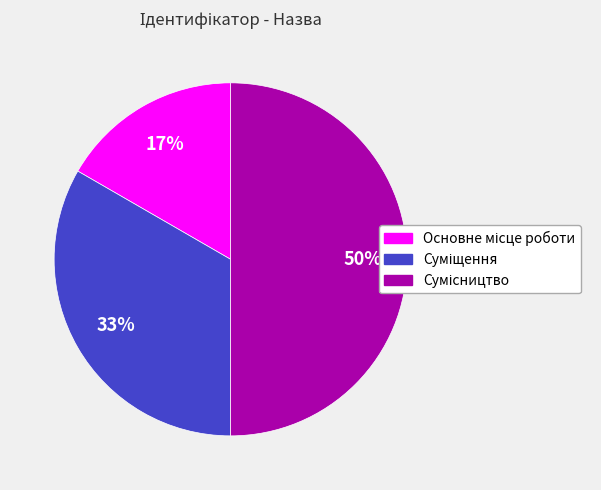

To the nearest percent, what is the average slice percentage?

33%